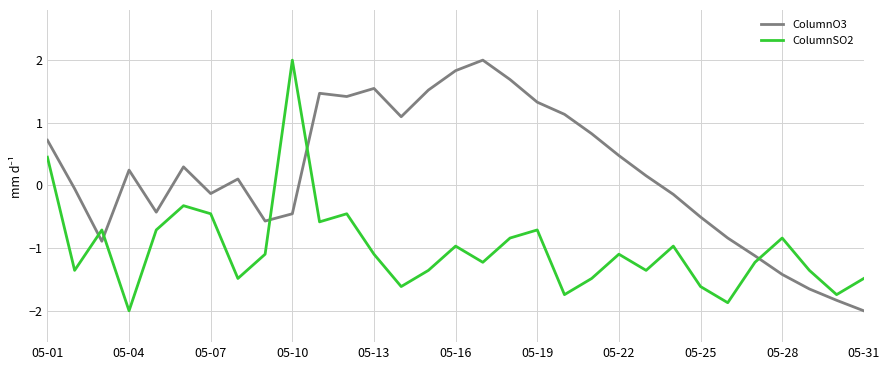

True or false: ColumnSO2 and ColumnO3 intersect in this chart.

True